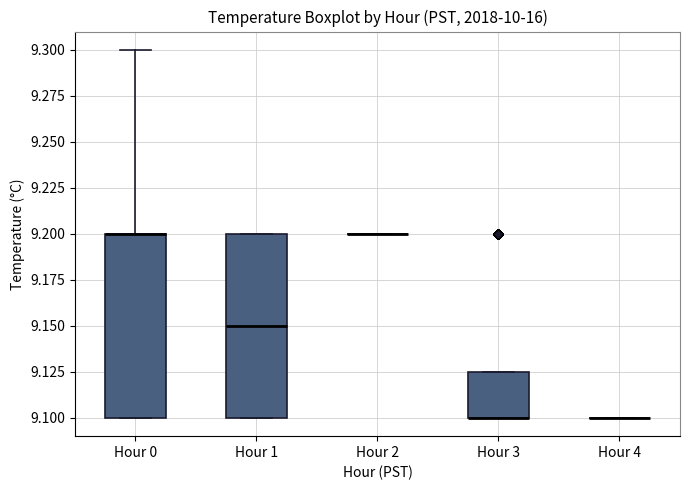

Reading left to right, read every box against the y-axis: the position of its median line, the range the box covers, and the ends of its whiskers. The values are not printed on the chart, so give them approximately, as read against the axis.

Hour 0: median 9.200 (drawn on the box's upper edge), box 9.100 to 9.200, whiskers 9.100 to 9.300
Hour 1: median 9.150, box 9.100 to 9.200, whiskers 9.100 to 9.200
Hour 2: box collapsed to a line at 9.200, whiskers 9.200 to 9.200
Hour 3: median 9.100 (drawn on the box's lower edge), box 9.100 to 9.125, whiskers 9.100 to 9.125
Hour 4: box collapsed to a line at 9.100, whiskers 9.100 to 9.100